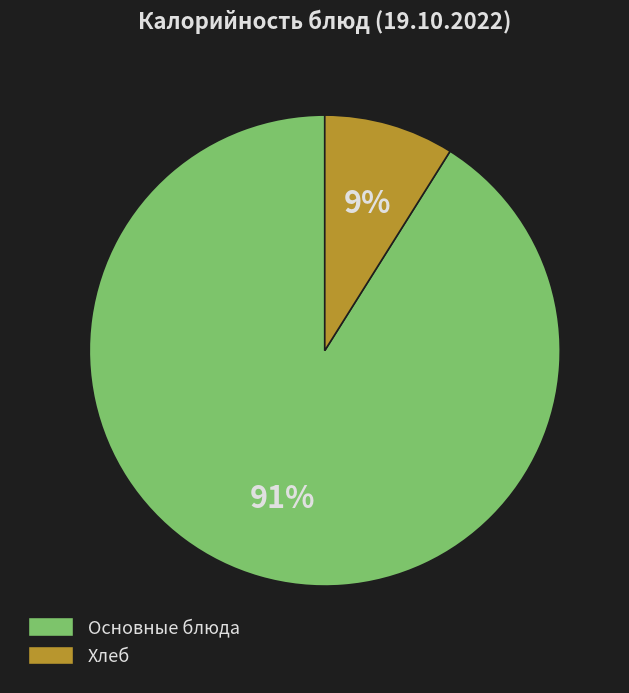

To the nearest percent, what is the combined percentage of Хлеб and Основные блюда?

100%